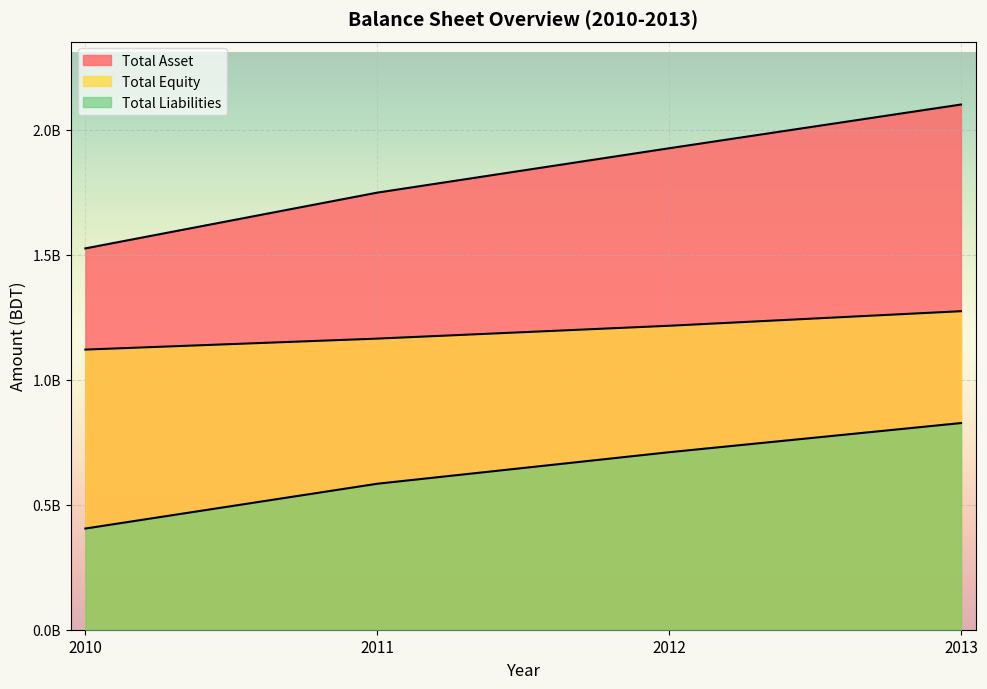

True or false: Total Asset and Total Equity intersect in this chart.

False